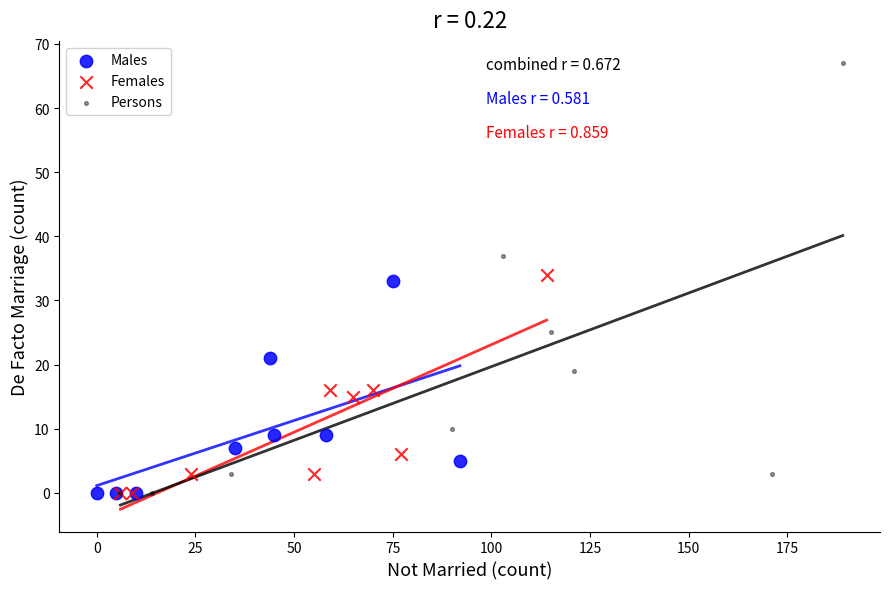

What are all the series names shown in the legend?

Males, Females, Persons